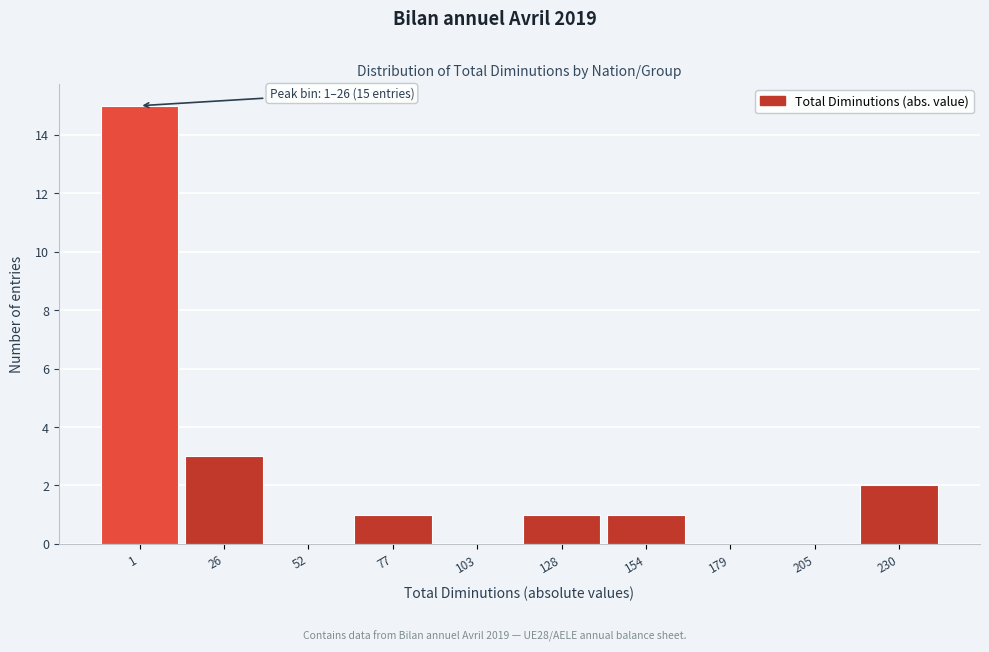

Reading left to right, extract all data points from this chart.

1=15	26=3	52=0	77=1	103=0	128=1	154=1	179=0	205=0	230=2